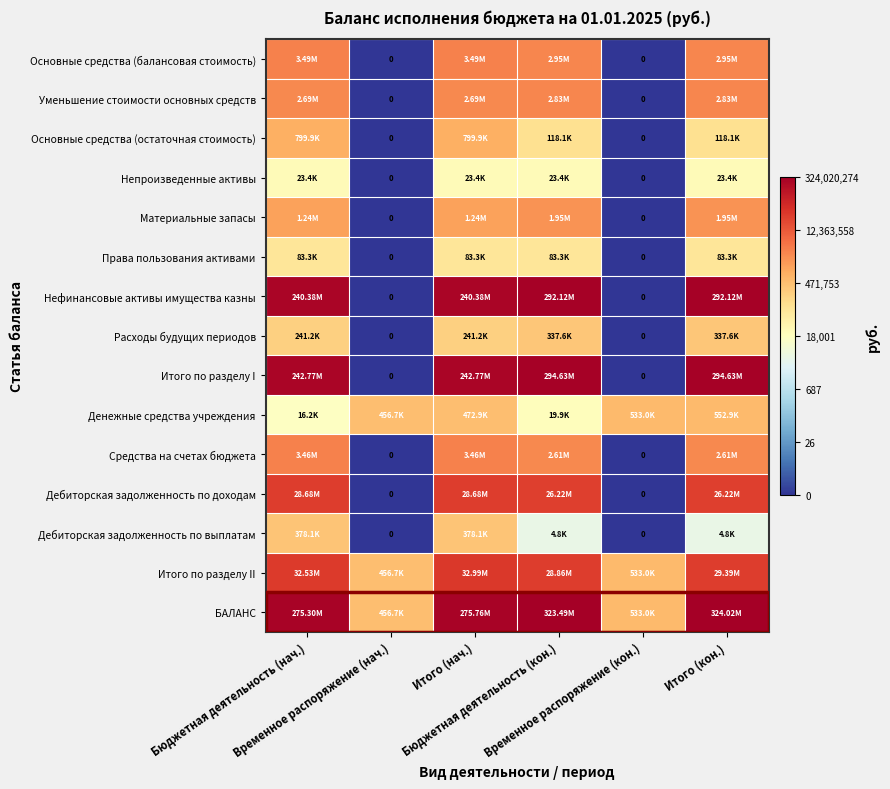

Count the Денежные средства учреждения values in the range 4 to 5.

2